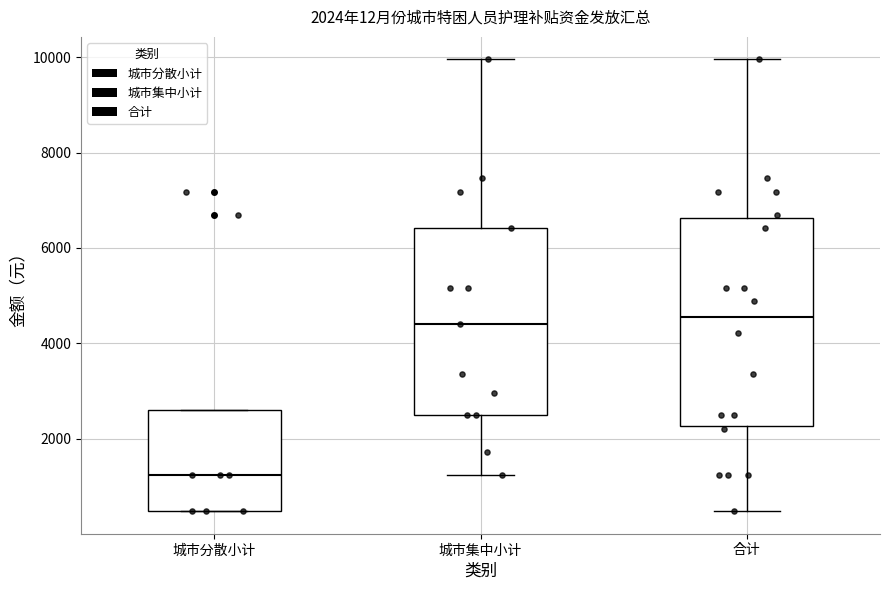

Comparing the boxes themselves (not the whiskers), which one is the tallest?

合计